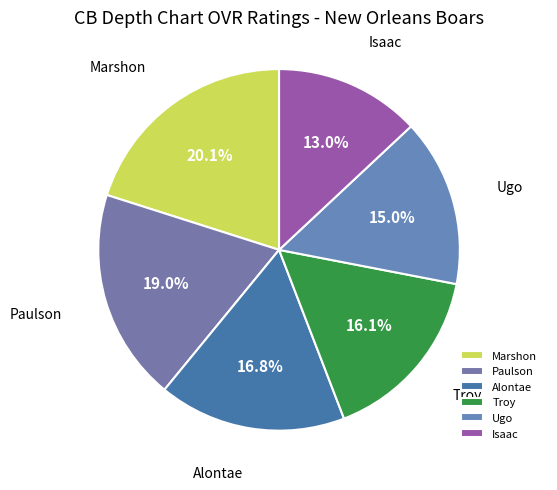

Count the number of slices in the pie.

6